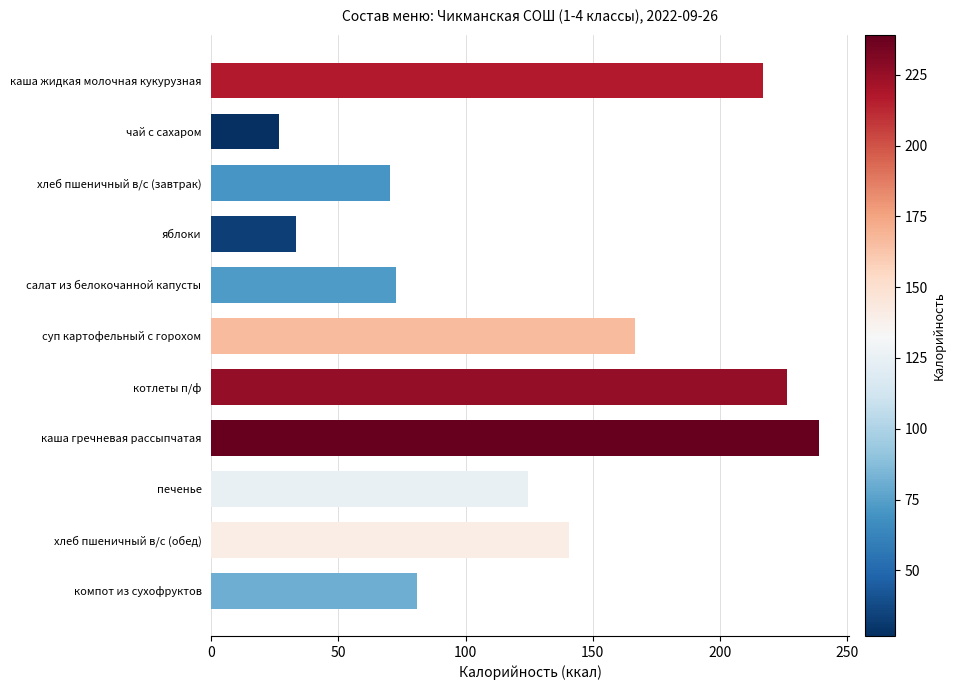

What is the approximate value at каша гречневая рассыпчатая?

238.9